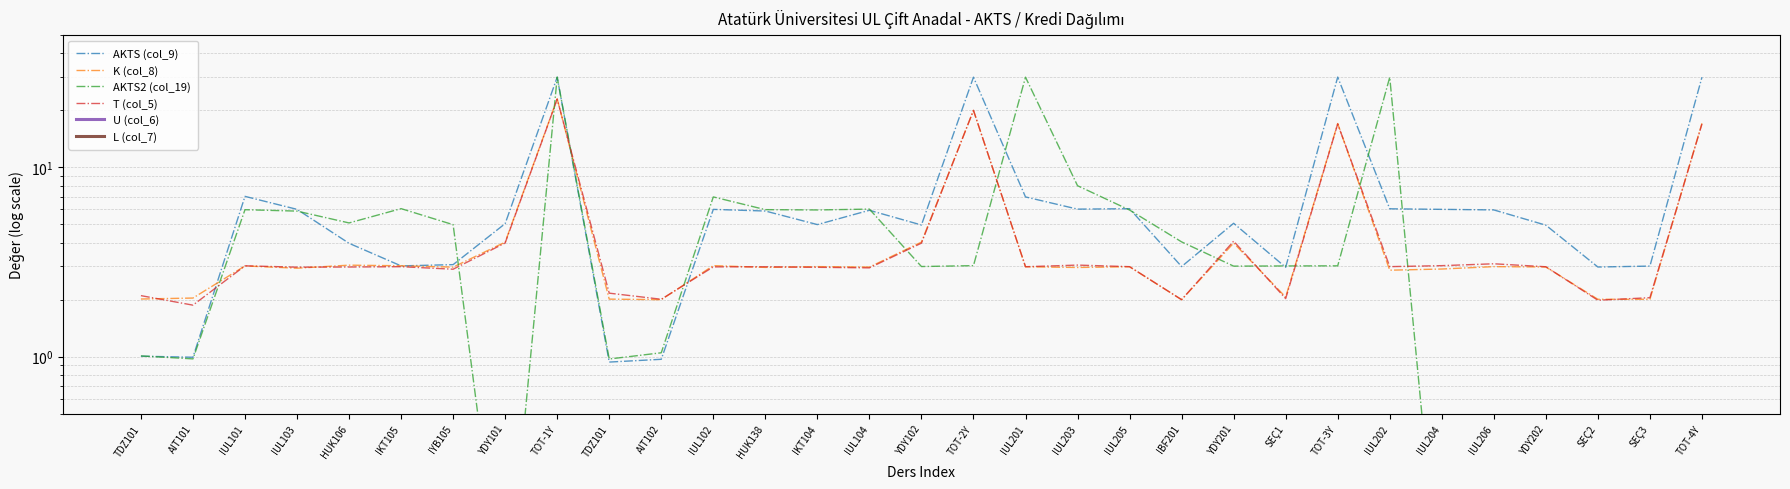

Where is the first local minimum for T (col_5)?

AIT101